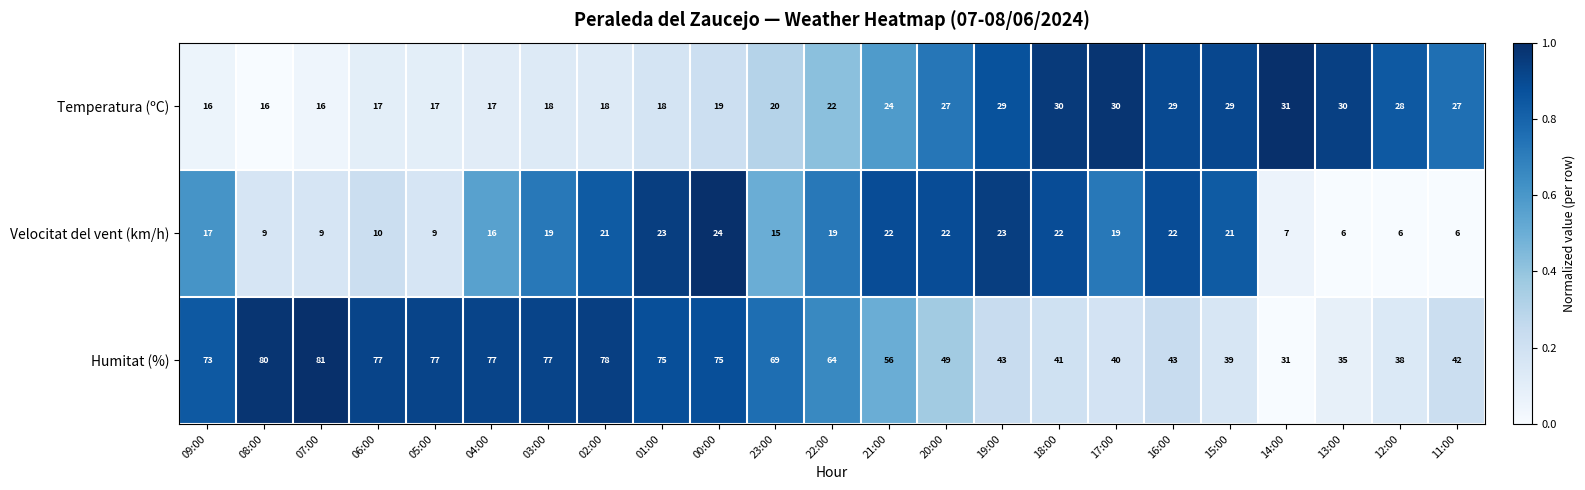

Which series has the largest total across all categories?

Humitat (%)